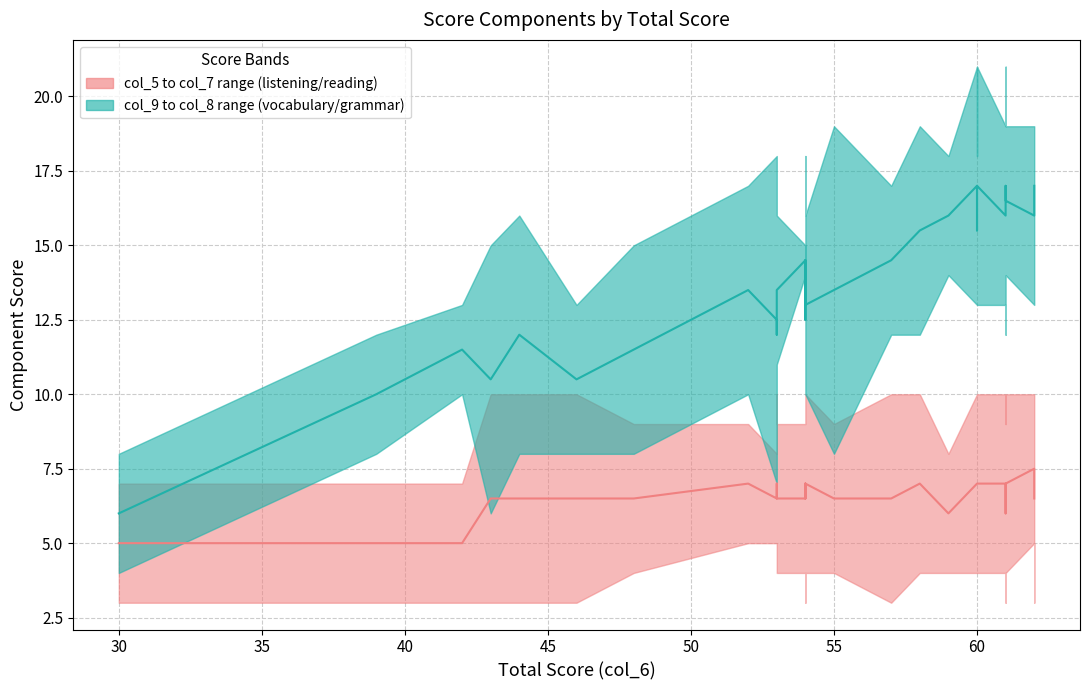

True or false: col_9/col_8 median and col_5/col_7 median cross at least once.

False